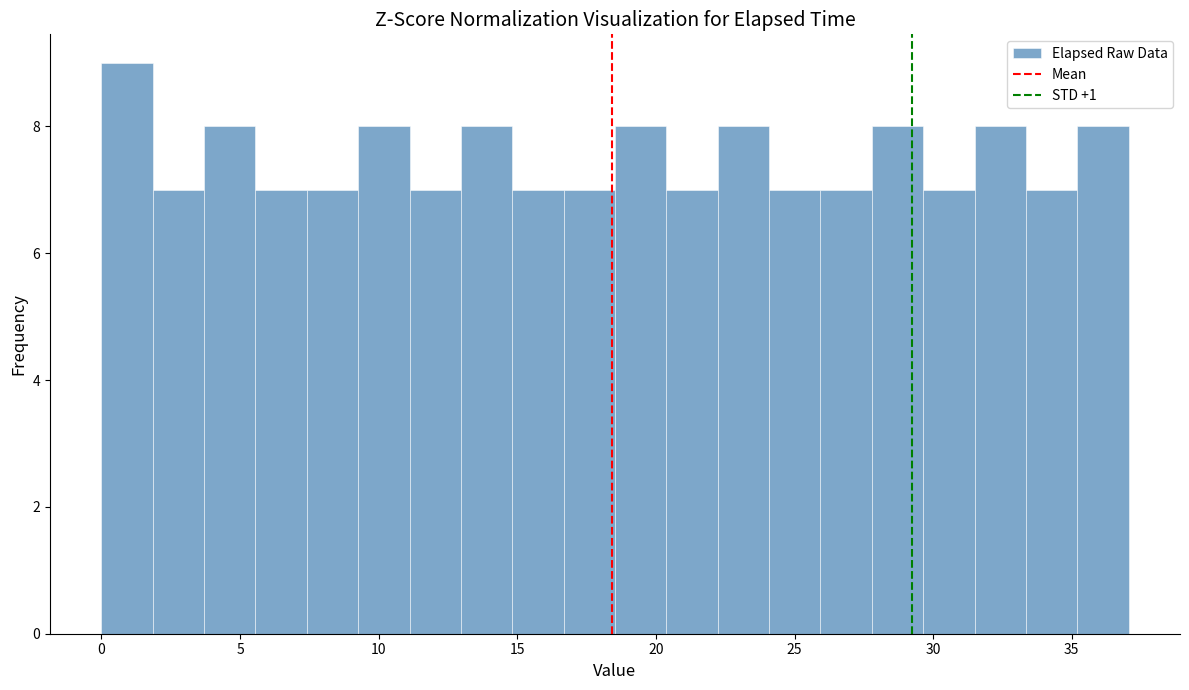

Around what value on the x-axis is the tallest bar? Give the approximate position of its centre, as read against the axis.

1.0